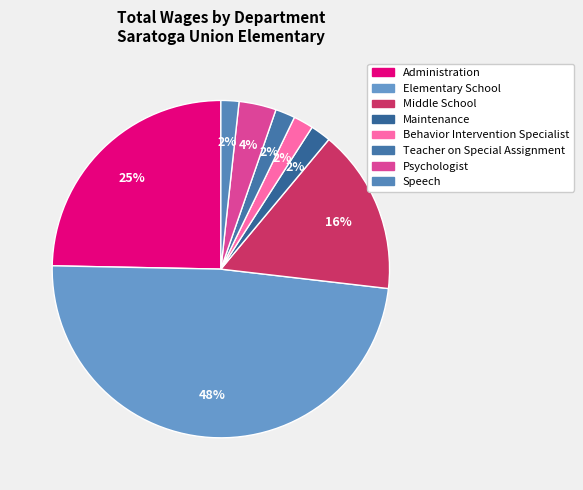

To the nearest percent, what portion does Elementary School represent?

48%